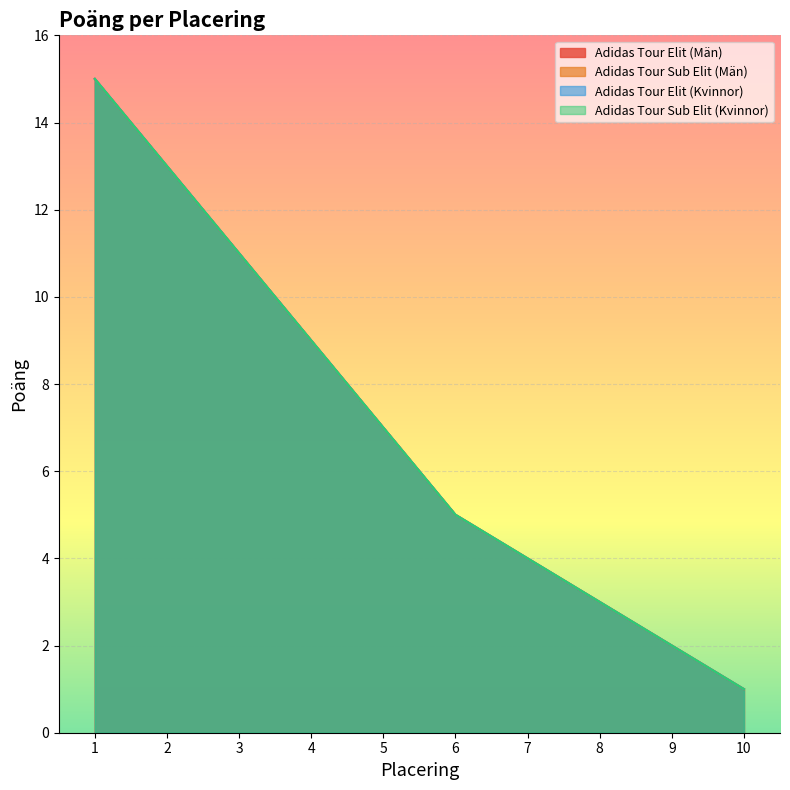

Reading left to right, transcribe all the data shown in this chart.

Adidas Tour Elit (Män): 1=15	2=13	3=11	4=9	5=7	6=5	7=4	8=3	9=2	10=1
Adidas Tour Sub Elit (Män): 1=15	2=13	3=11	4=9	5=7	6=5	7=4	8=3	9=2	10=1
Adidas Tour Elit (Kvinnor): 1=15	2=13	3=11	4=9	5=7	6=5	7=4	8=3	9=2	10=1
Adidas Tour Sub Elit (Kvinnor): 1=15	2=13	3=11	4=9	5=7	6=5	7=4	8=3	9=2	10=1